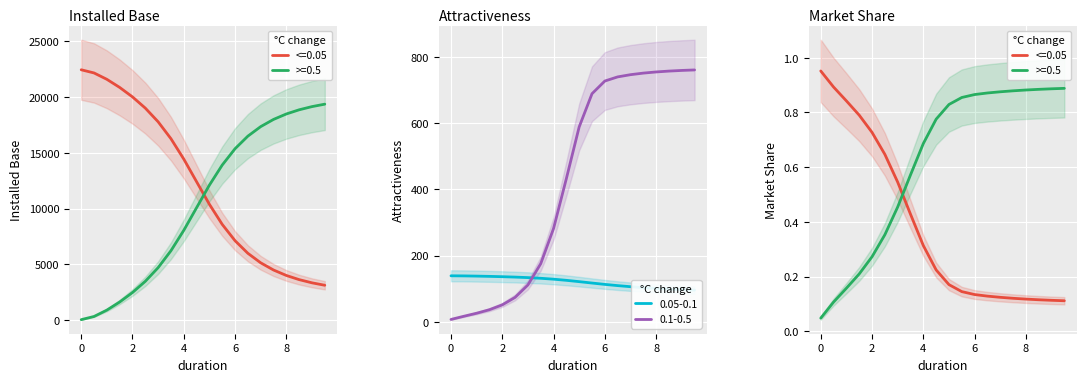

What is the sum of all Installed base new tech values?

207086.3